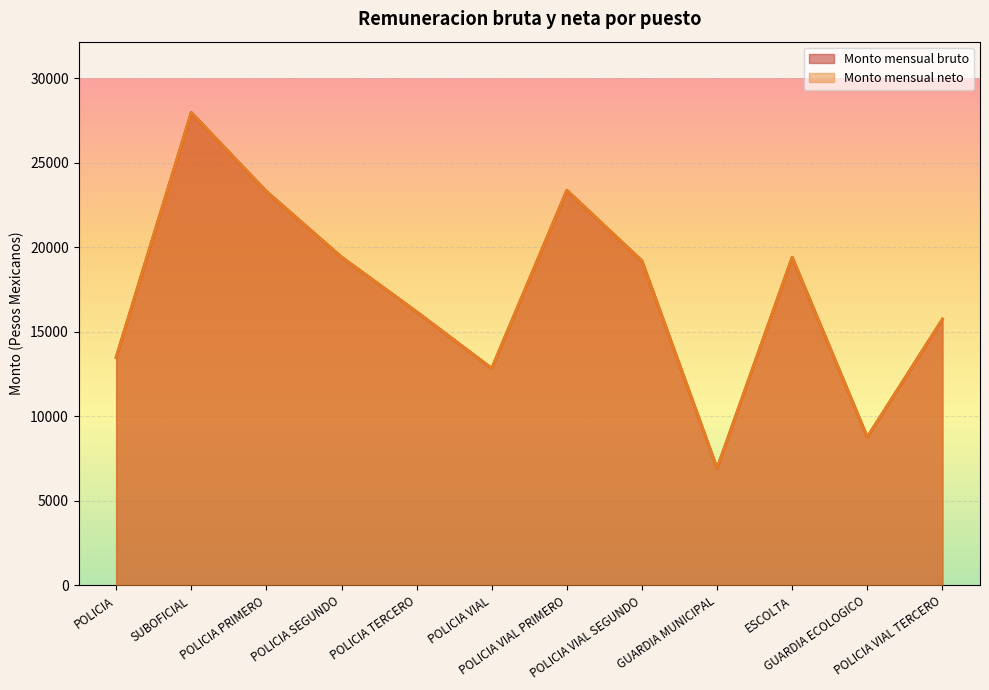

What position from the left is GUARDIA ECOLOGICO?

11